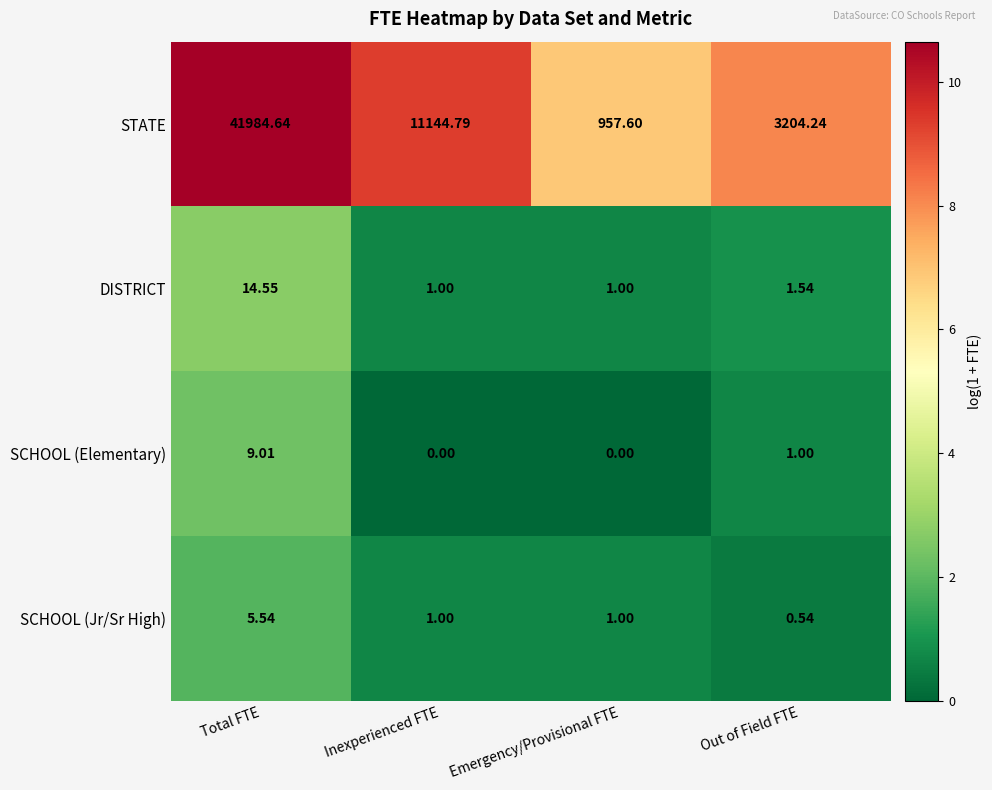

Between Total FTE and Inexperienced FTE, which series saw the biggest shift?

STATE